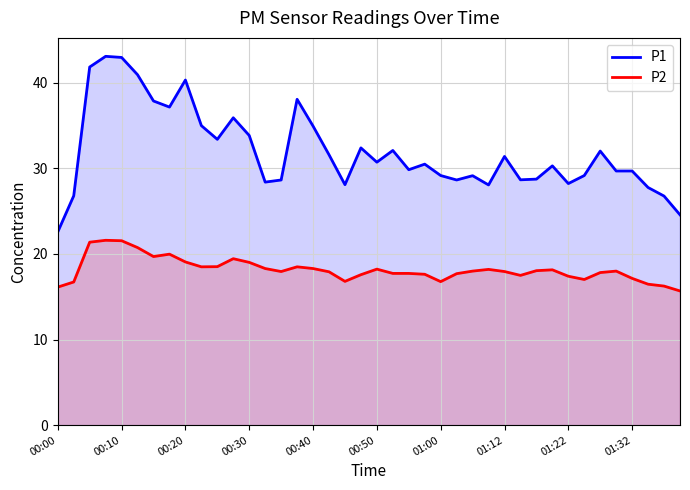

Does the chart display data point markers on the line(s)?

No